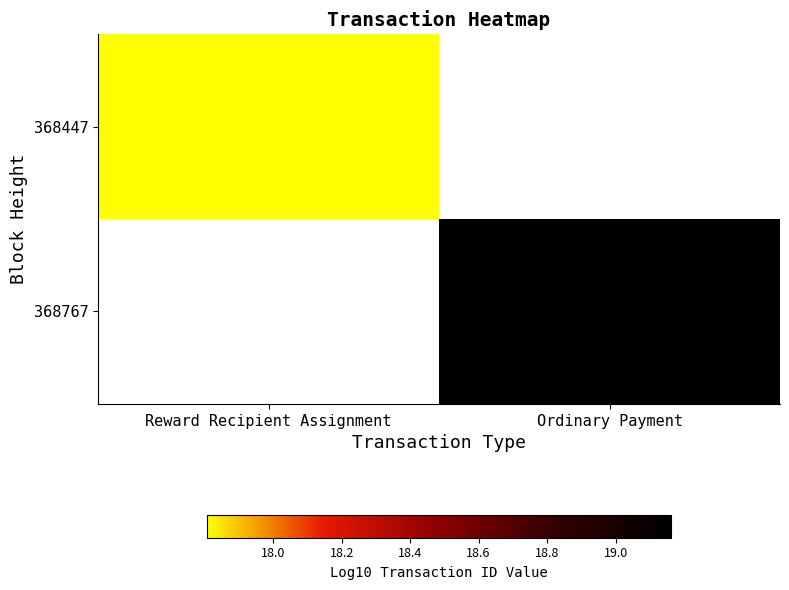

At which label does 368447 reach its peak?

Reward Recipient Assignment